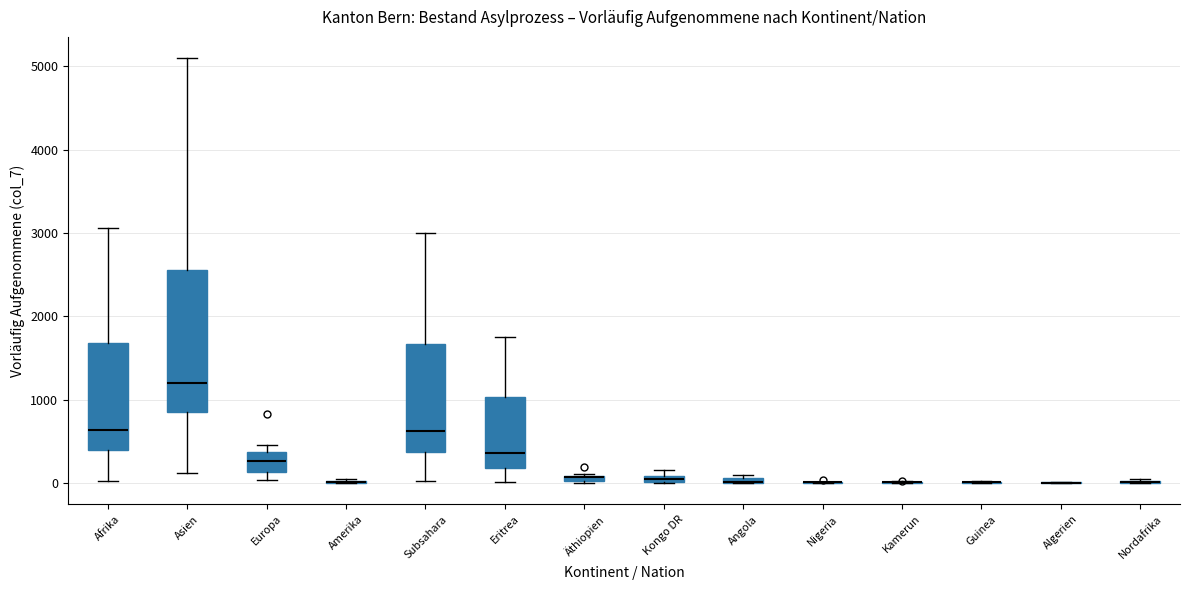

Where is the lower edge of the box for Subsahara on the y-axis? The values are not printed on the chart, so give them approximately, as read against the axis.

400